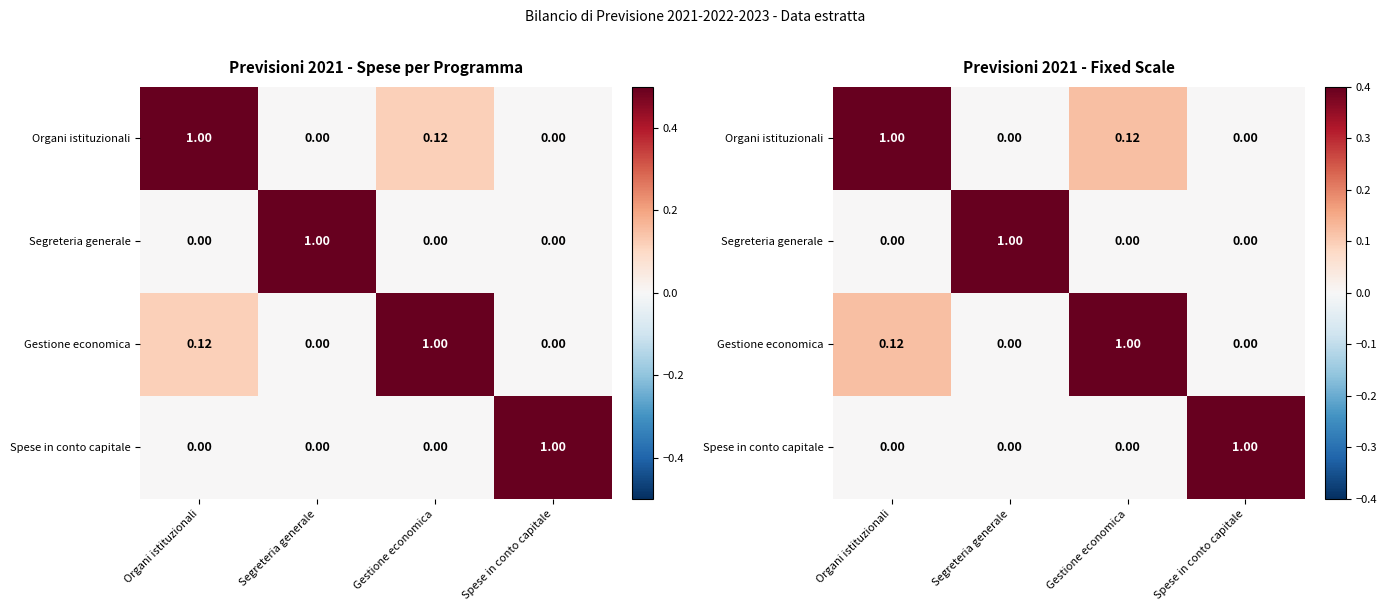

How many data points in Spese in conto capitale are above 0?

1